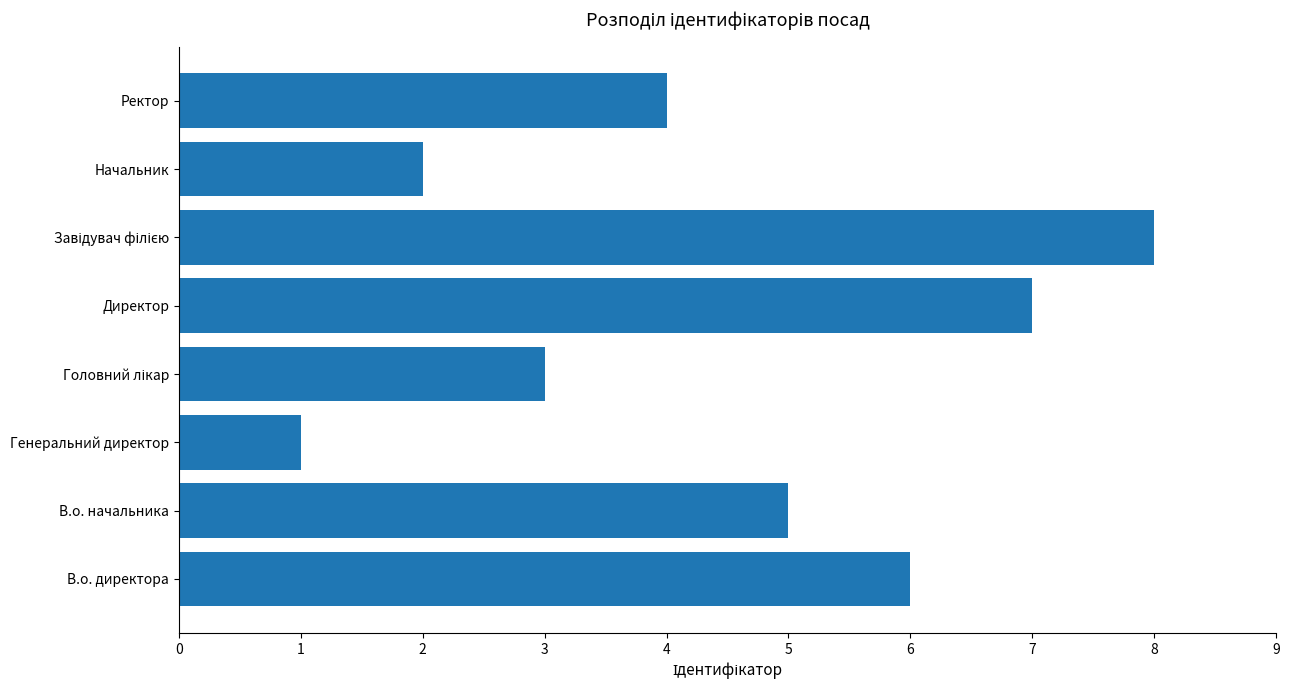

What is the sum of the values at Начальник and Директор?

9